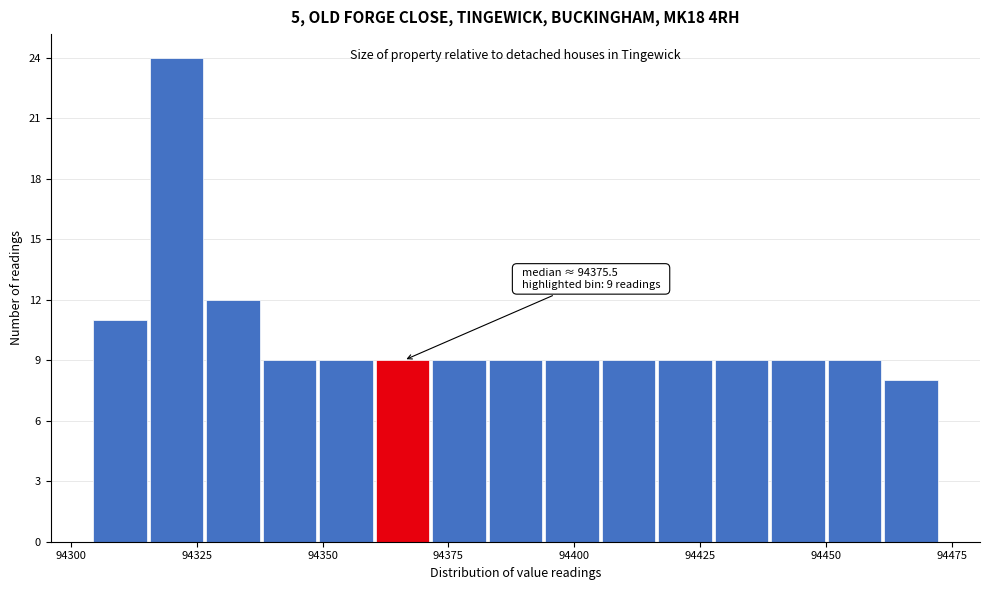

Around what value on the x-axis is the tallest bar? Give the approximate position of its centre, as read against the axis.

94320